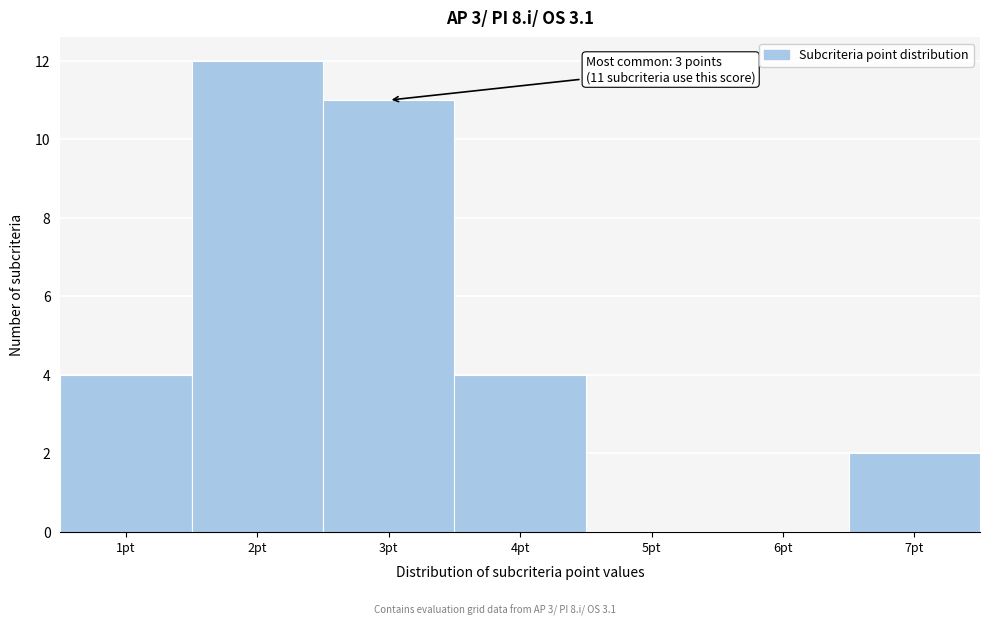

Which range on the x-axis has the tallest bar?

1.5 to 2.5